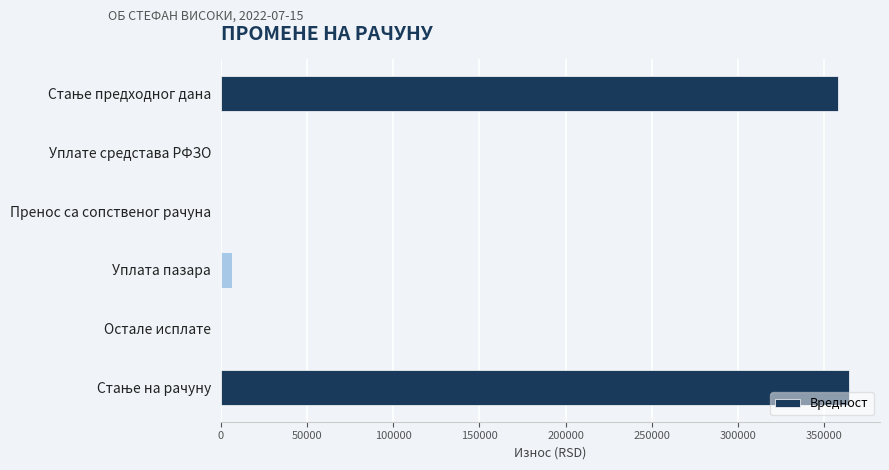

What is the sum of all values?

728401.7